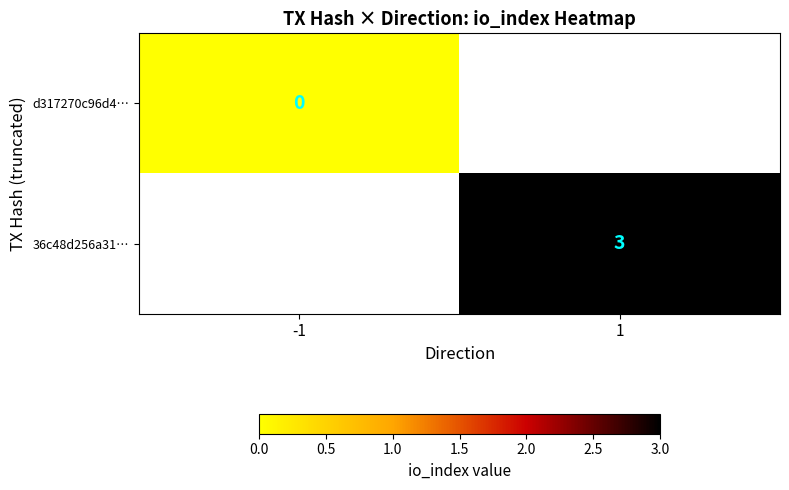

The value of 36c48d256a31… at 1 is 5. True or false?

False